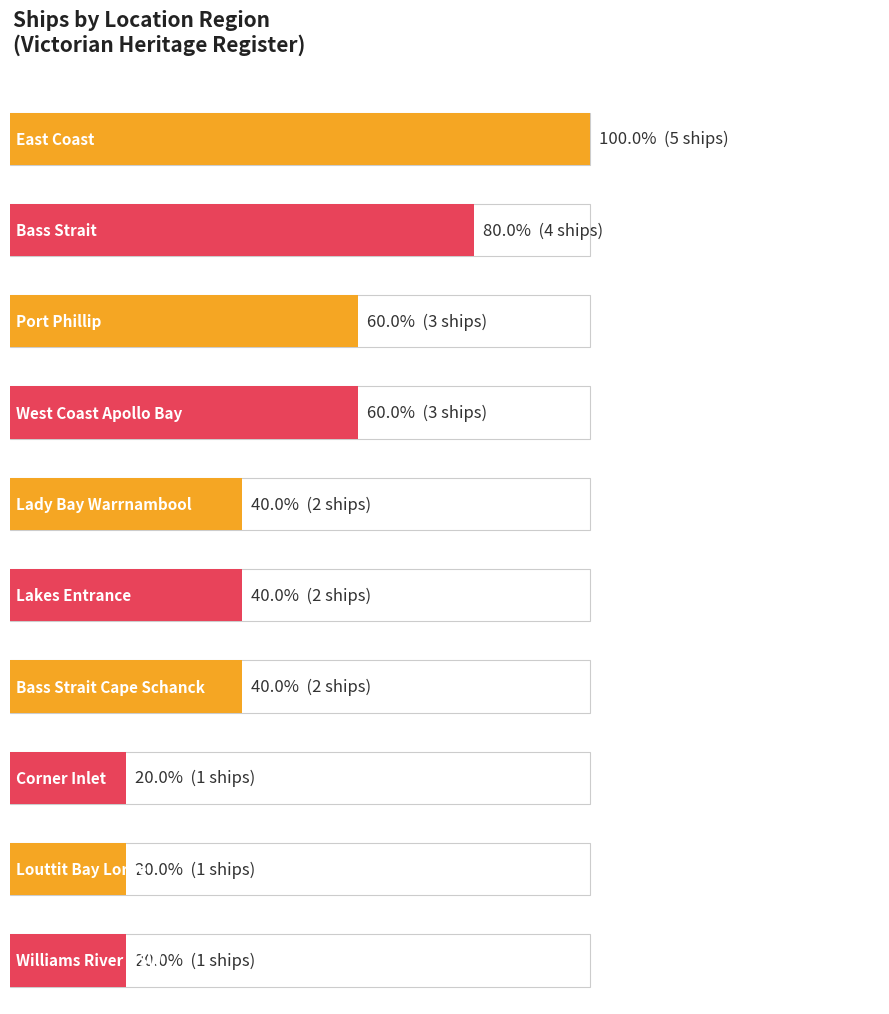

Which category has the lowest value across all series?

Corner Inlet